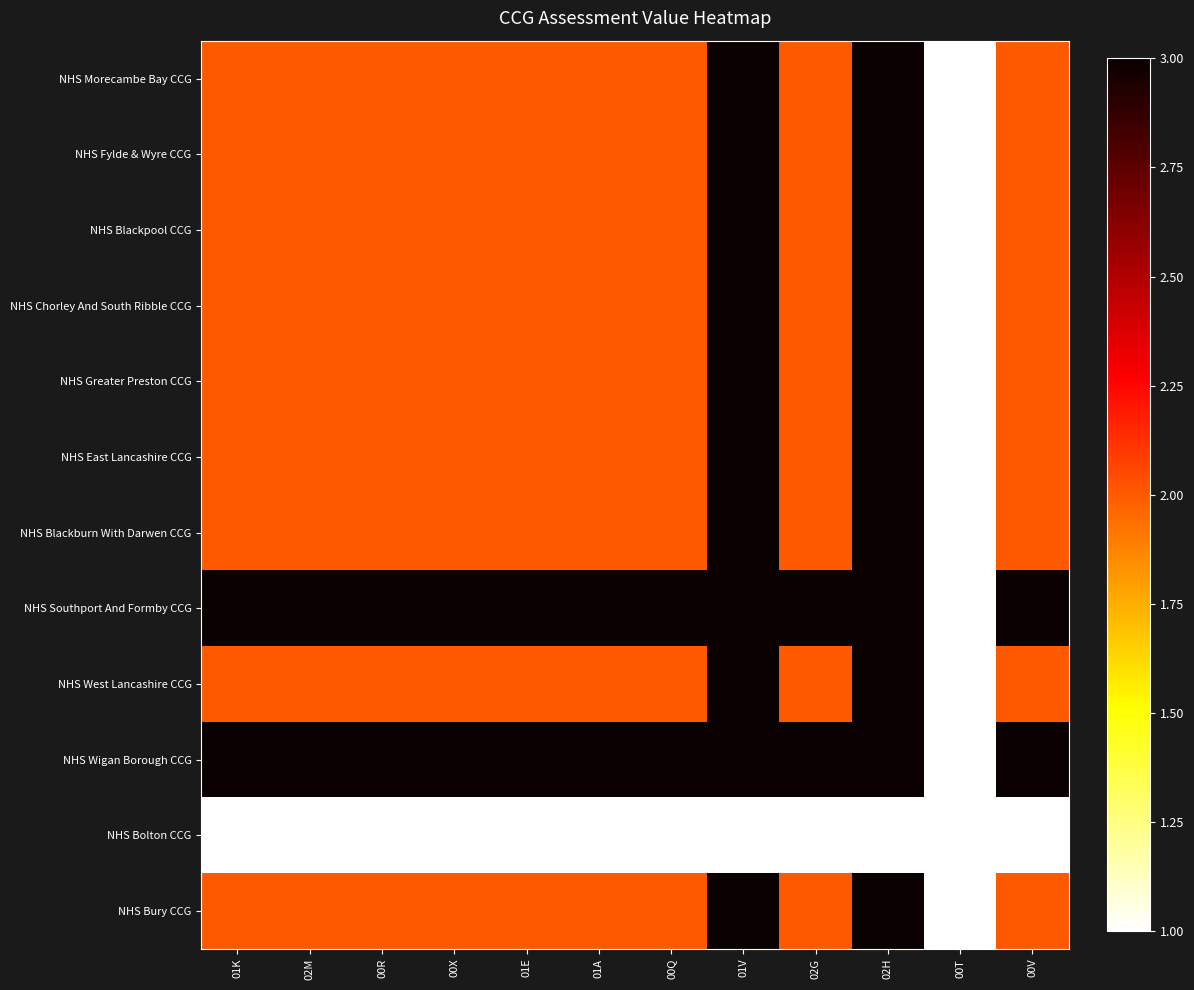

Reading right to left, list all the values displayed in this chart.

NHS Morecambe Bay CCG: 00V=2	00T=1	02H=3	02G=2	01V=3	00Q=2	01A=2	01E=2	00X=2	00R=2	02M=2	01K=2
NHS Fylde & Wyre CCG: 00V=2	00T=1	02H=3	02G=2	01V=3	00Q=2	01A=2	01E=2	00X=2	00R=2	02M=2	01K=2
NHS Blackpool CCG: 00V=2	00T=1	02H=3	02G=2	01V=3	00Q=2	01A=2	01E=2	00X=2	00R=2	02M=2	01K=2
NHS Chorley And South Ribble CCG: 00V=2	00T=1	02H=3	02G=2	01V=3	00Q=2	01A=2	01E=2	00X=2	00R=2	02M=2	01K=2
NHS Greater Preston CCG: 00V=2	00T=1	02H=3	02G=2	01V=3	00Q=2	01A=2	01E=2	00X=2	00R=2	02M=2	01K=2
NHS East Lancashire CCG: 00V=2	00T=1	02H=3	02G=2	01V=3	00Q=2	01A=2	01E=2	00X=2	00R=2	02M=2	01K=2
NHS Blackburn With Darwen CCG: 00V=2	00T=1	02H=3	02G=2	01V=3	00Q=2	01A=2	01E=2	00X=2	00R=2	02M=2	01K=2
NHS Southport And Formby CCG: 00V=3	00T=1	02H=3	02G=3	01V=3	00Q=3	01A=3	01E=3	00X=3	00R=3	02M=3	01K=3
NHS West Lancashire CCG: 00V=2	00T=1	02H=3	02G=2	01V=3	00Q=2	01A=2	01E=2	00X=2	00R=2	02M=2	01K=2
NHS Wigan Borough CCG: 00V=3	00T=1	02H=3	02G=3	01V=3	00Q=3	01A=3	01E=3	00X=3	00R=3	02M=3	01K=3
NHS Bolton CCG: 00V=1	00T=1	02H=1	02G=1	01V=1	00Q=1	01A=1	01E=1	00X=1	00R=1	02M=1	01K=1
NHS Bury CCG: 00V=2	00T=1	02H=3	02G=2	01V=3	00Q=2	01A=2	01E=2	00X=2	00R=2	02M=2	01K=2